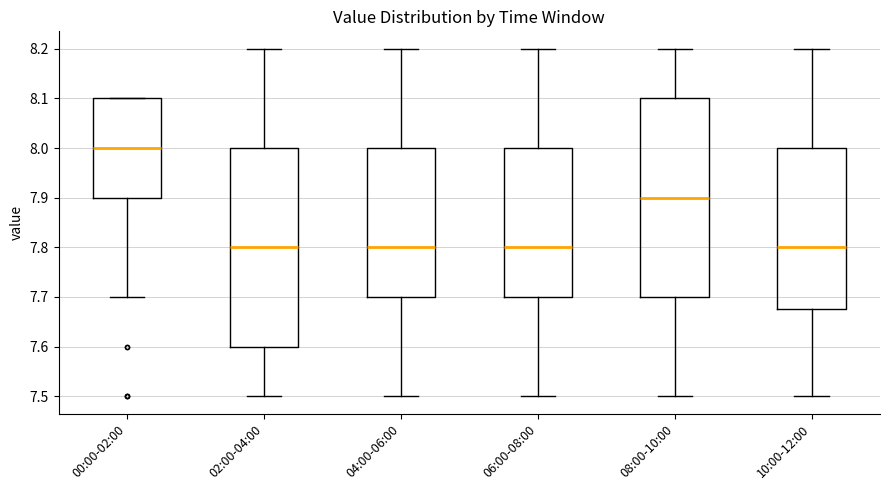

Where does the lower whisker of the box for 08:00-10:00 end on the y-axis? The values are not printed on the chart, so give them approximately, as read against the axis.

7.50